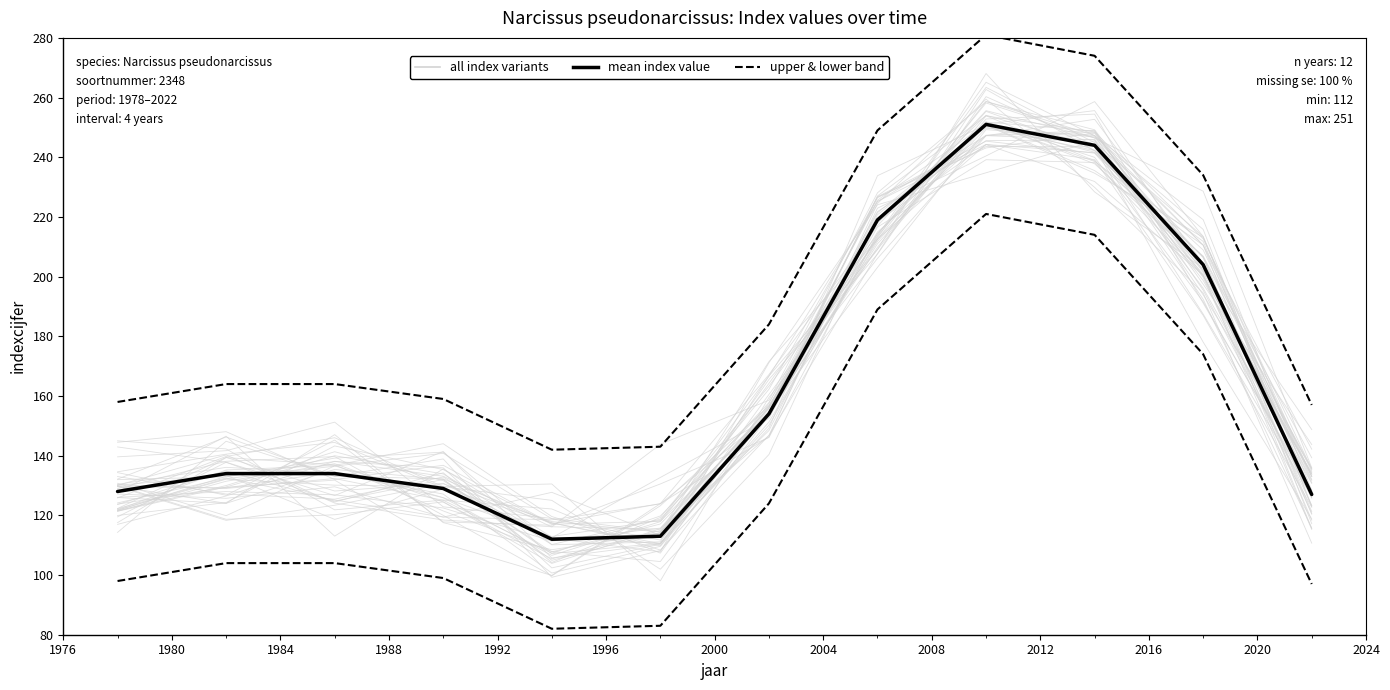

Is this an area chart (filled region under the line)?

No